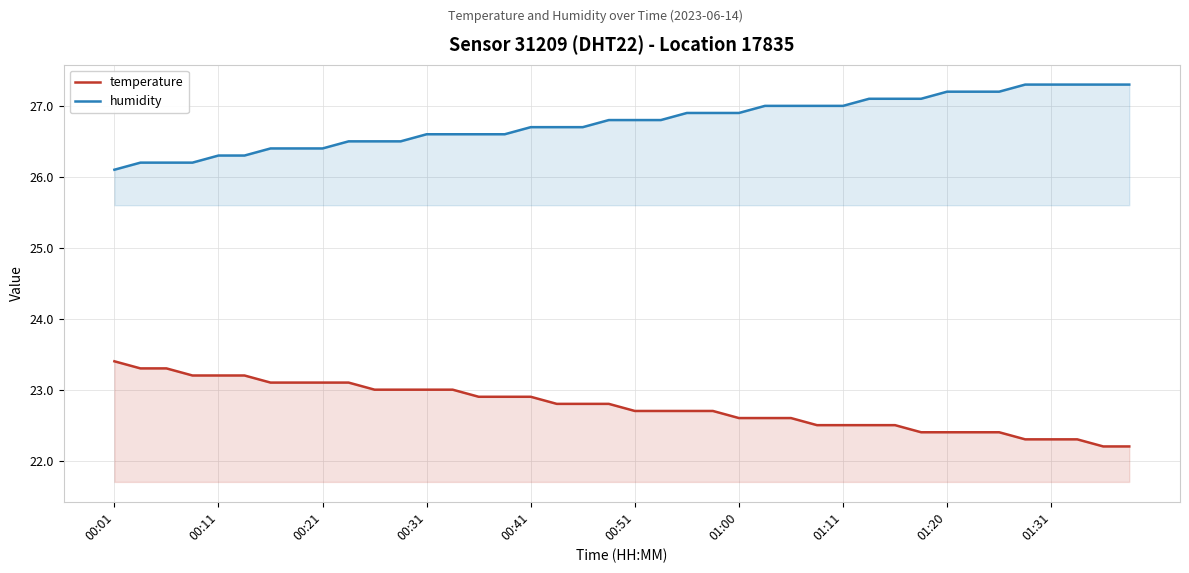

How many lines are shown in the chart?

2